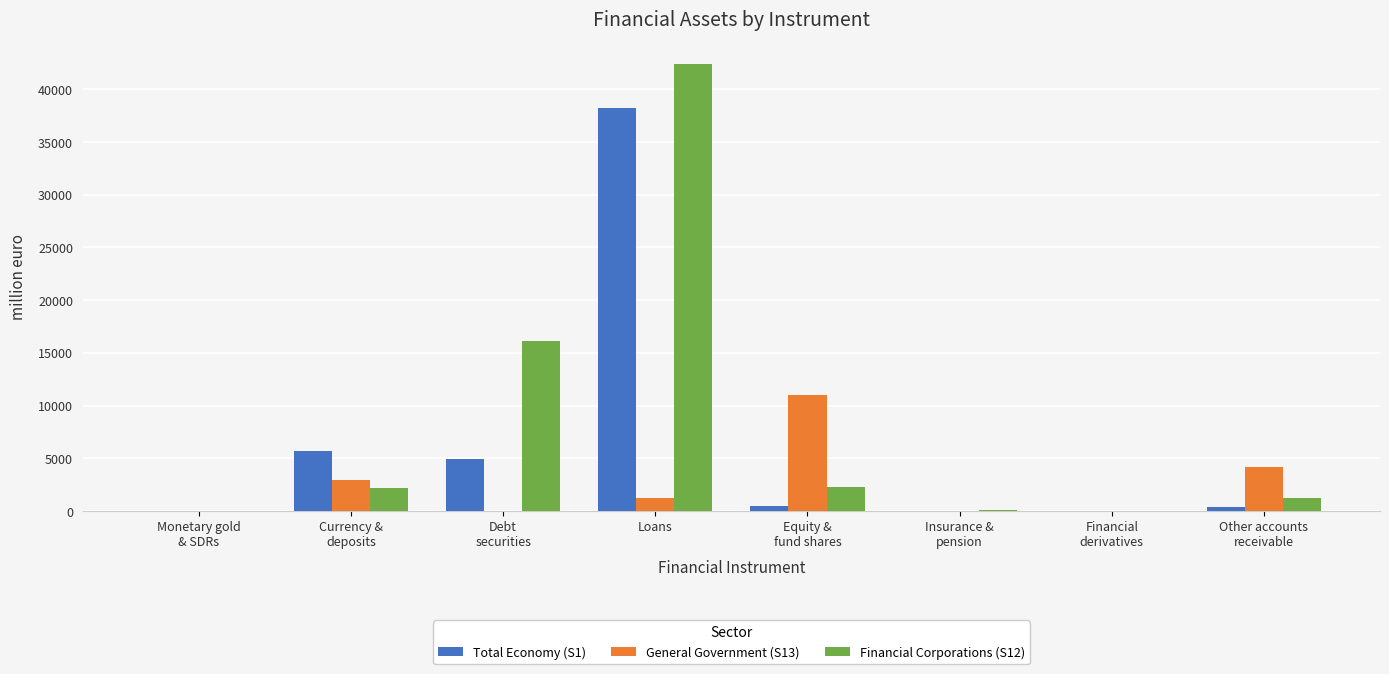

Which series has the largest total across all categories?

Financial Corporations (S12)